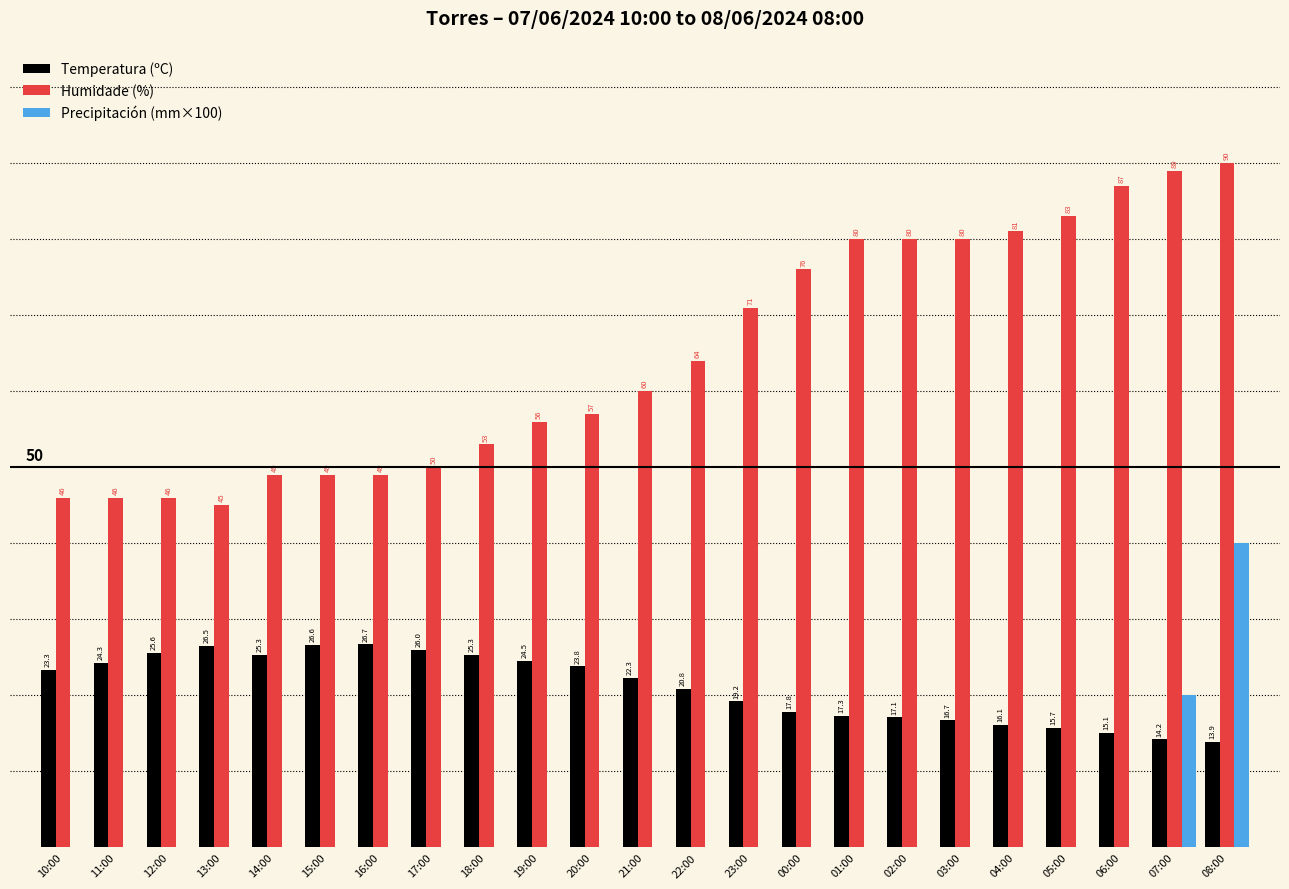

At which category is the sum across all series the highest?

08:00